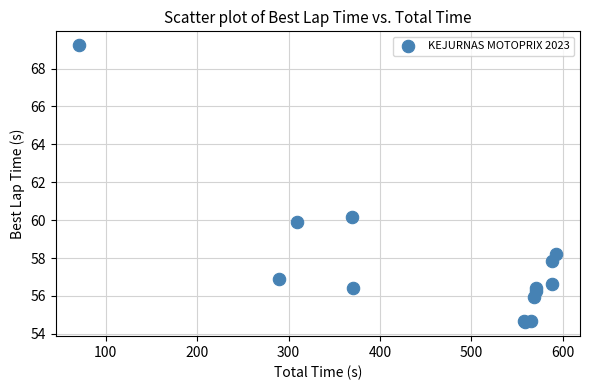

What Y value in the scatter plot is closest to 61?

60.2